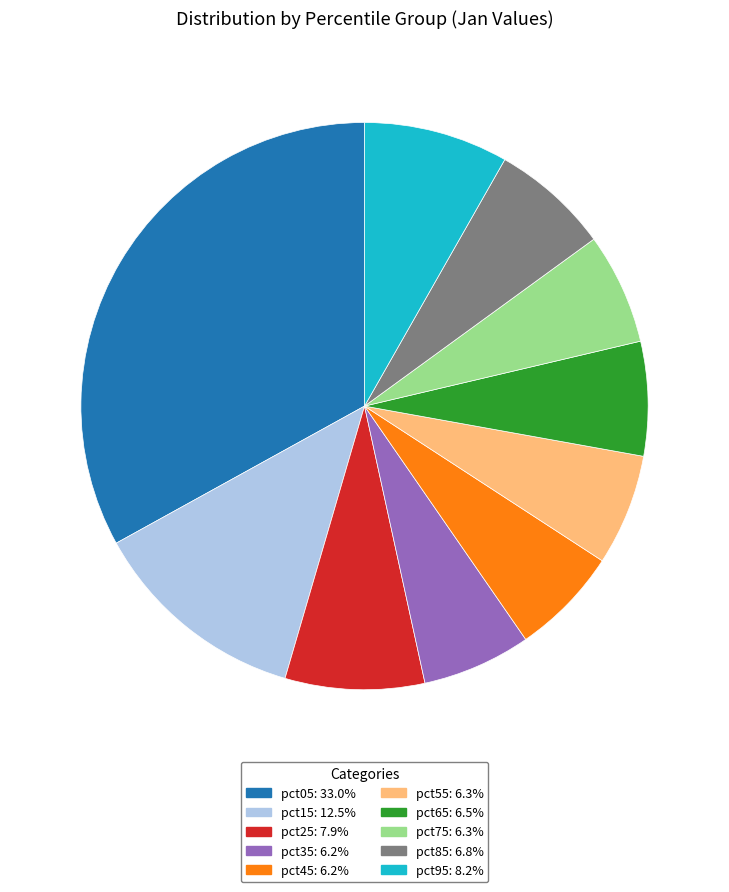

Is it true that pct85 is 1% of the pie?

False